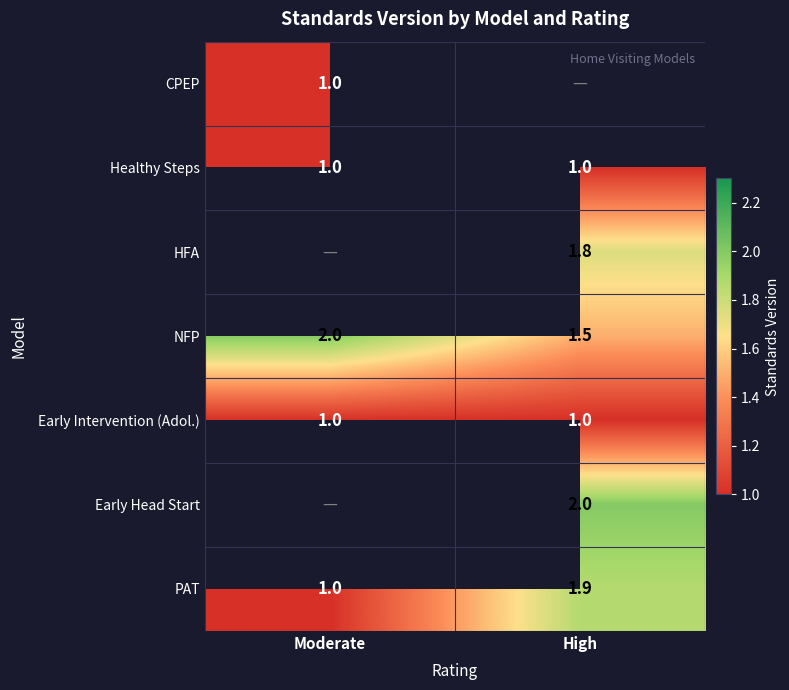

How many values in the PAT series exceed 1?

1